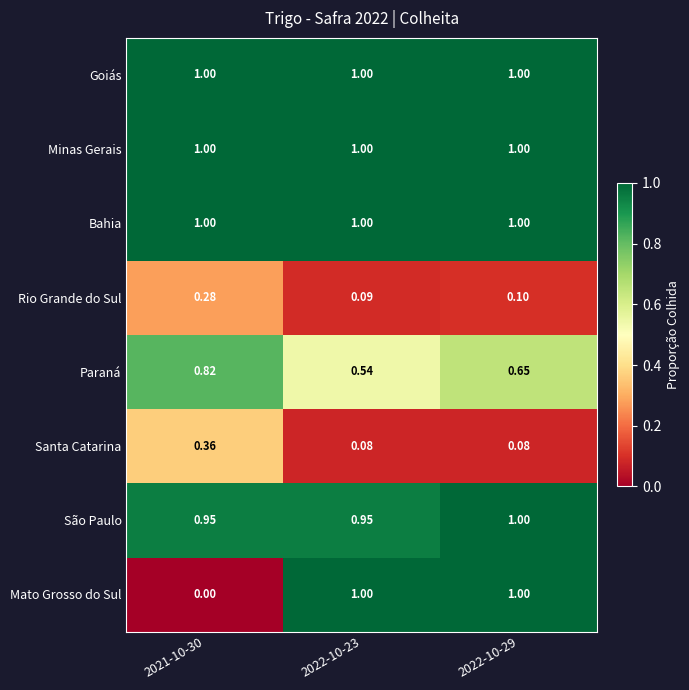

Between 2021-10-30 and 2022-10-23, which series saw the biggest shift?

Mato Grosso do Sul